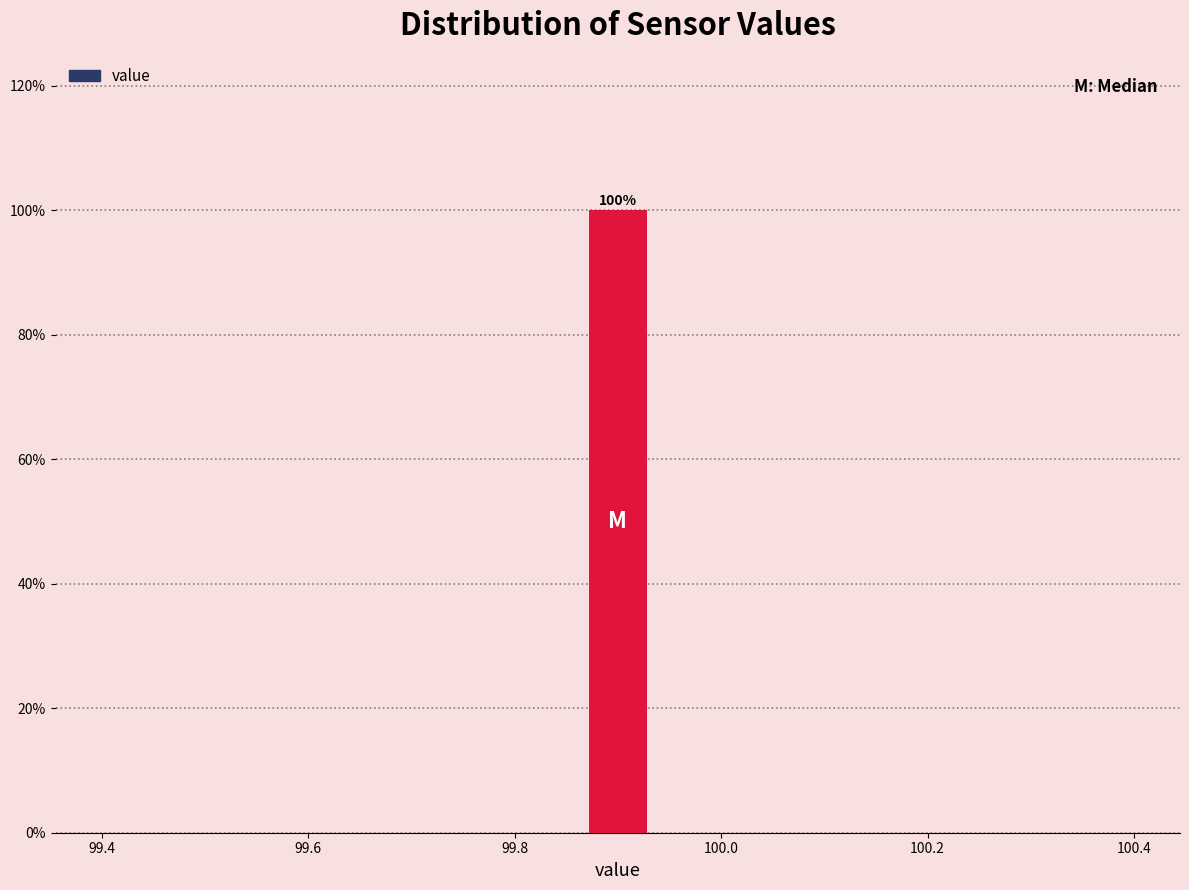

Read against the x-axis, roughly where is the centre of the tallest bar?

99.90